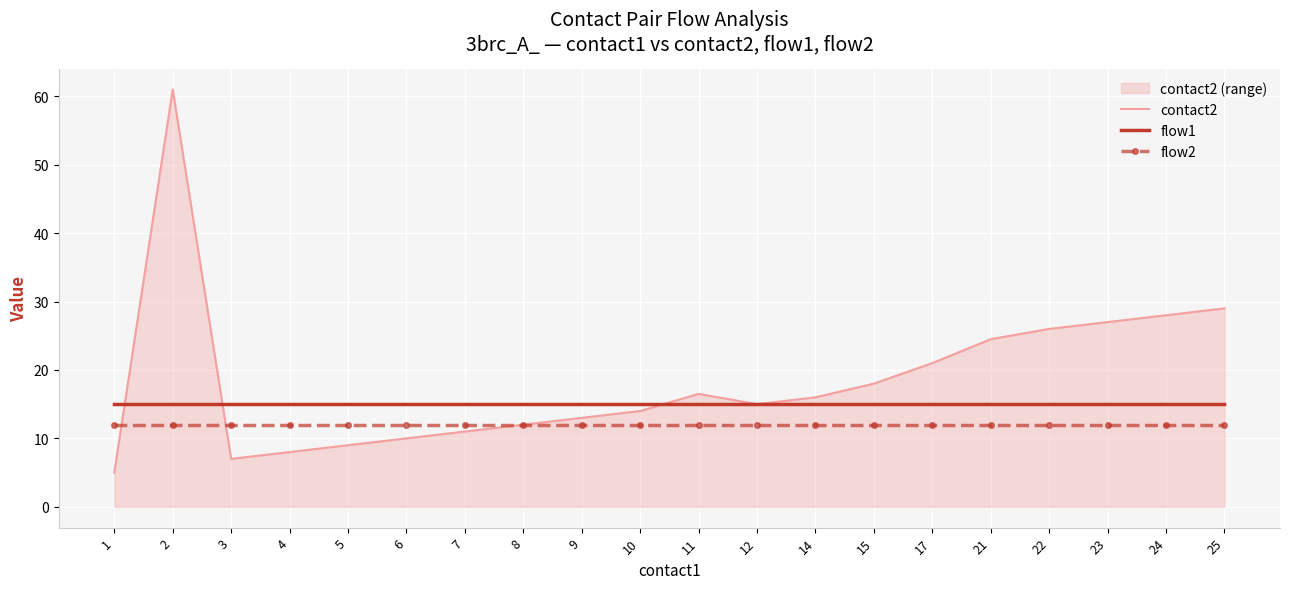

Reading left to right, what are all the values shown in this chart?

contact2: 5.0	61.0	7.0	8.0	9.0	10.0	11.0	12.0	13.0	14.0	16.5	15.0	16.0	18.0	21.0	24.5	26.0	27.0	28.0	29.0
flow1: 15.0	15.0	15.0	15.0	15.0	15.0	15.0	15.0	15.0	15.0	15.0	15.0	15.0	15.0	15.0	15.0	15.0	15.0	15.0	15.0
flow2: 12.0	12.0	12.0	12.0	12.0	12.0	12.0	12.0	12.0	12.0	12.0	12.0	12.0	12.0	12.0	12.0	12.0	12.0	12.0	12.0